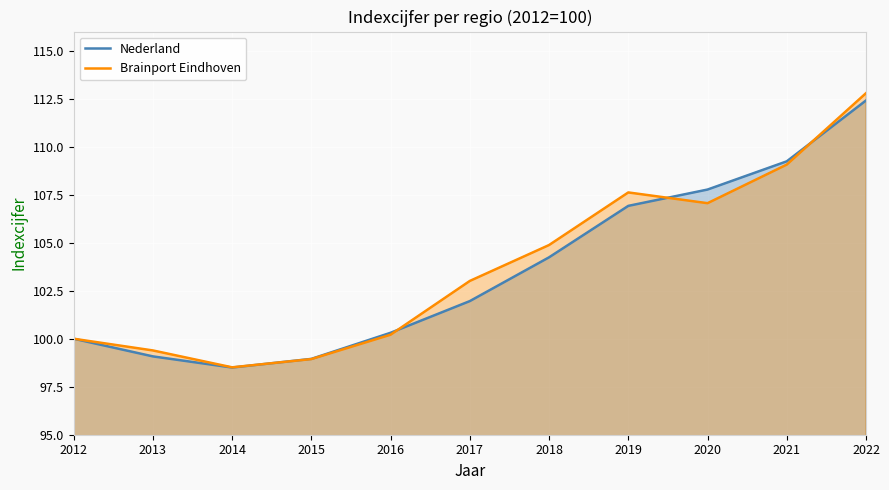

Between 2014 and 2019, which is larger?

2019